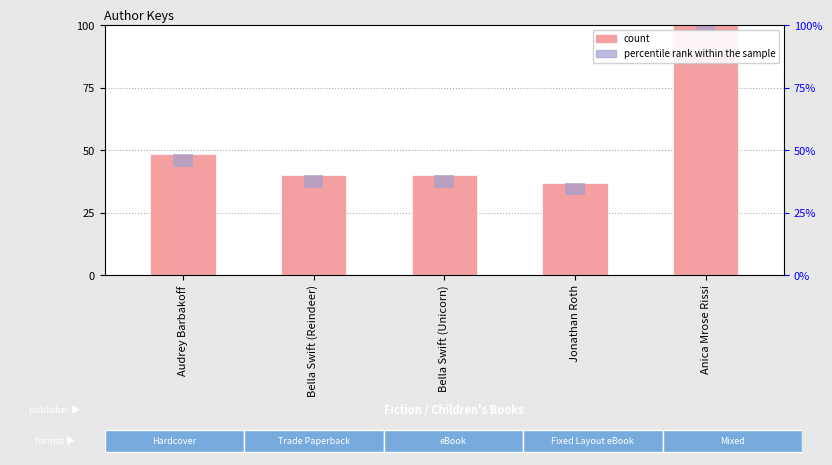

How many bars are there in total?

10